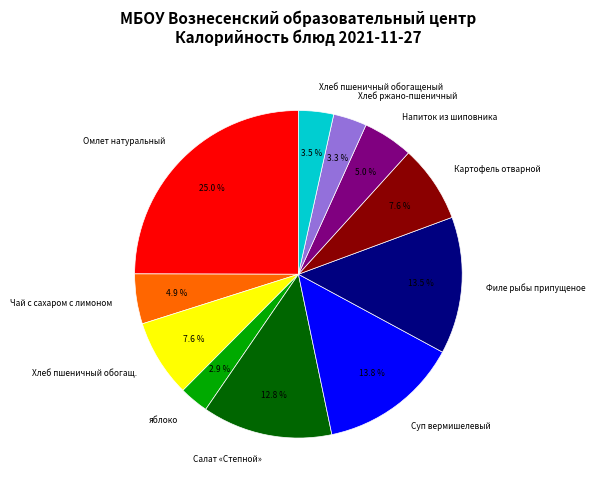

Which slice is the largest?

Омлет натуральный